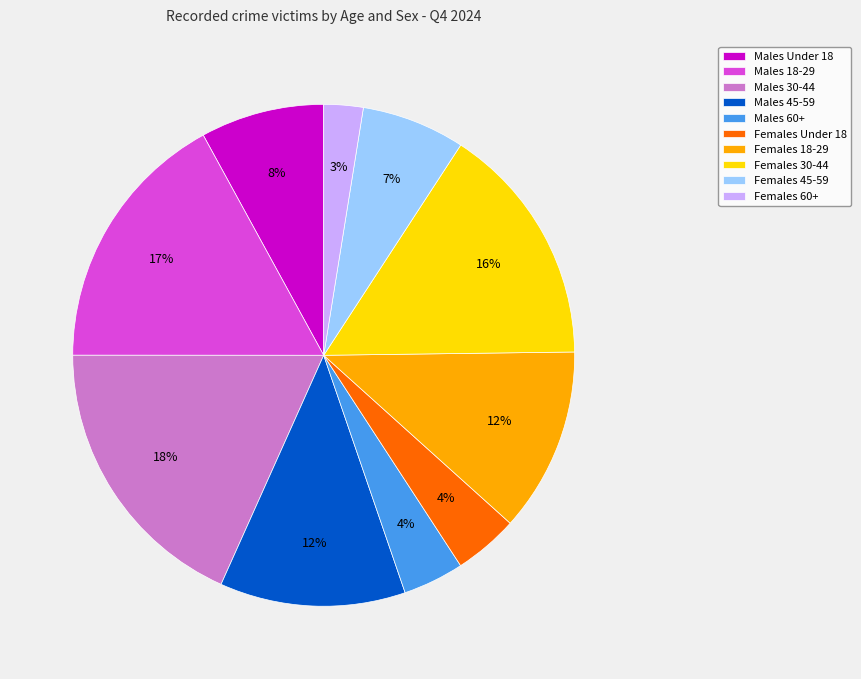

Approximately how many times larger is the value at Males 60+ compared to Females 45-59?

0.6